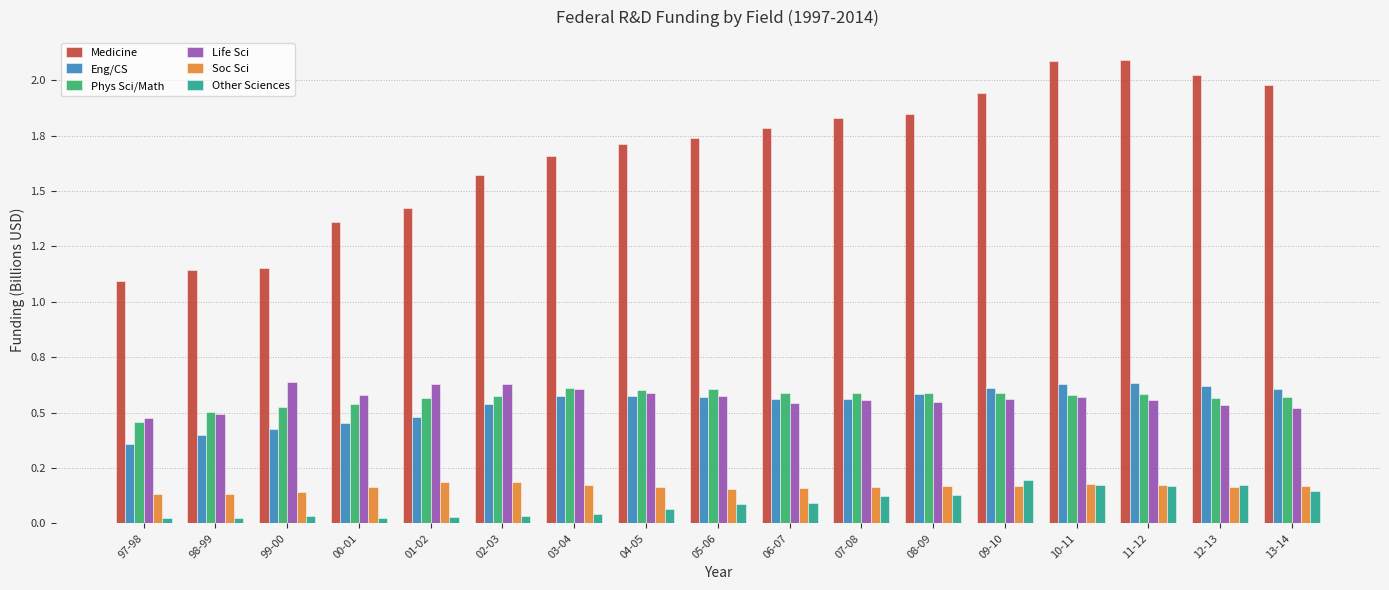

Reading right to left, extract all data points from this chart.

Medicine: 13-14=2.0	12-13=2.0	11-12=2.1	10-11=2.1	09-10=1.9	08-09=1.8	07-08=1.8	06-07=1.8	05-06=1.7	04-05=1.7	03-04=1.7	02-03=1.6	01-02=1.4	00-01=1.4	99-00=1.2	98-99=1.1	97-98=1.1
Eng/CS: 13-14=0.6	12-13=0.6	11-12=0.6	10-11=0.6	09-10=0.6	08-09=0.6	07-08=0.6	06-07=0.6	05-06=0.6	04-05=0.6	03-04=0.6	02-03=0.5	01-02=0.5	00-01=0.5	99-00=0.4	98-99=0.4	97-98=0.4
Phys Sci/Math: 13-14=0.6	12-13=0.6	11-12=0.6	10-11=0.6	09-10=0.6	08-09=0.6	07-08=0.6	06-07=0.6	05-06=0.6	04-05=0.6	03-04=0.6	02-03=0.6	01-02=0.6	00-01=0.5	99-00=0.5	98-99=0.5	97-98=0.5
Life Sci: 13-14=0.5	12-13=0.5	11-12=0.6	10-11=0.6	09-10=0.6	08-09=0.5	07-08=0.6	06-07=0.5	05-06=0.6	04-05=0.6	03-04=0.6	02-03=0.6	01-02=0.6	00-01=0.6	99-00=0.6	98-99=0.5	97-98=0.5
Soc Sci: 13-14=0.2	12-13=0.2	11-12=0.2	10-11=0.2	09-10=0.2	08-09=0.2	07-08=0.2	06-07=0.2	05-06=0.2	04-05=0.2	03-04=0.2	02-03=0.2	01-02=0.2	00-01=0.2	99-00=0.1	98-99=0.1	97-98=0.1
Other Sciences: 13-14=0.1	12-13=0.2	11-12=0.2	10-11=0.2	09-10=0.2	08-09=0.1	07-08=0.1	06-07=0.1	05-06=0.1	04-05=0.1	03-04=0.0	02-03=0.0	01-02=0.0	00-01=0.0	99-00=0.0	98-99=0.0	97-98=0.0